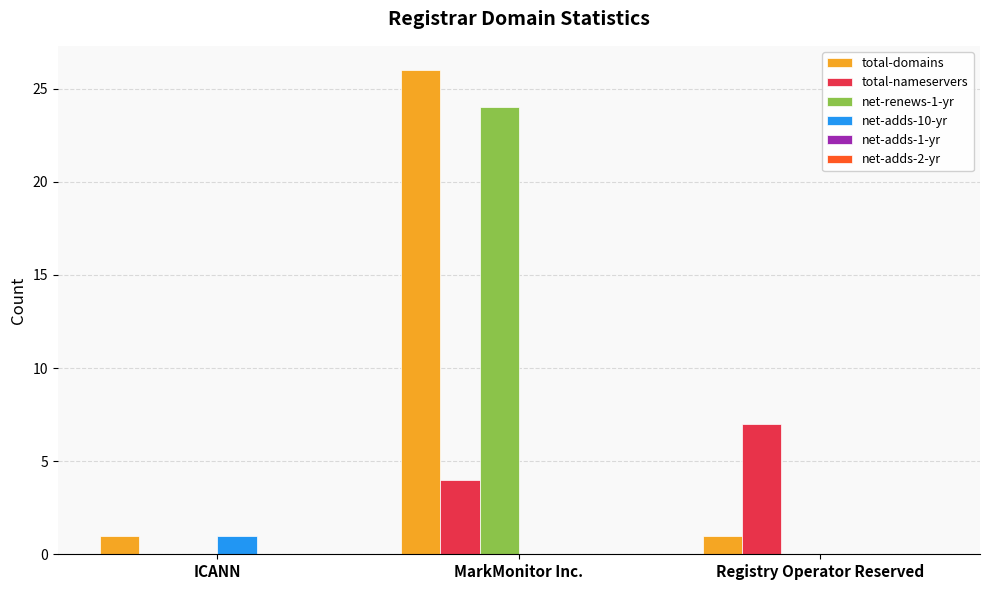

How many values in total-nameservers are above zero?

2